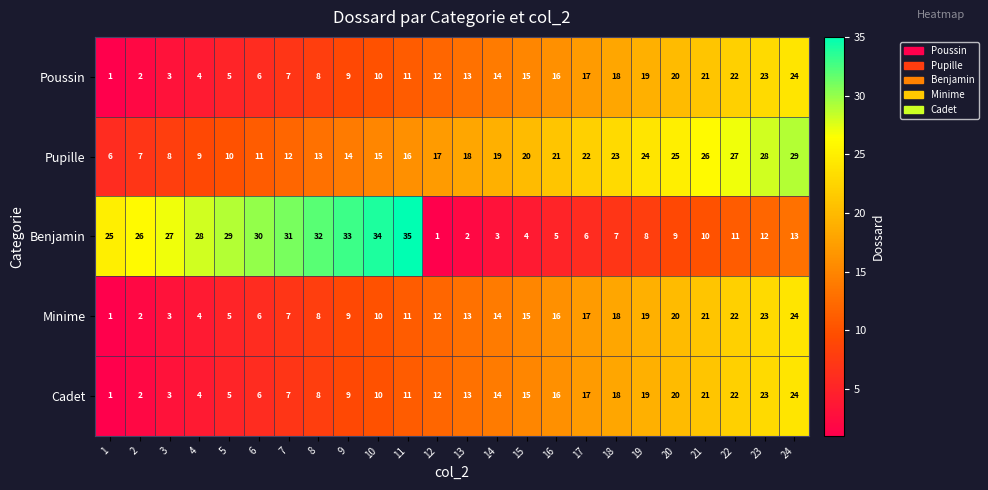

Where is Pupille nearest to the value 17?

12